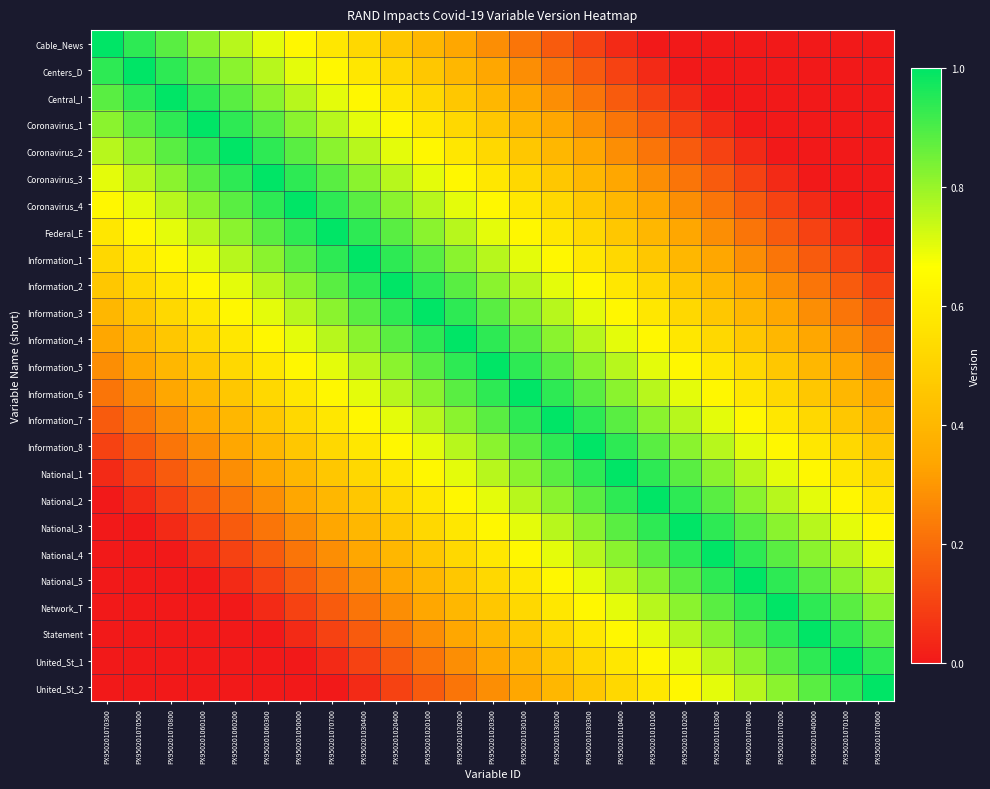

Reading left to right, transcribe all the data shown in this chart.

Cable_News: PX950201070300=1.0	PX950201070500=0.9	PX950201070800=0.9	PX950201060100=0.8	PX950201060200=0.8	PX950201060300=0.7	PX950201050000=0.6	PX950201070700=0.6	PX950201030400=0.5	PX950201020400=0.5	PX950201020100=0.4	PX950201020200=0.3	PX950201020300=0.3	PX950201030100=0.2	PX950201030200=0.2	PX950201030300=0.1	PX950201010400=0.0	PX950201010100=0.0	PX950201010200=0.0	PX950201010300=0.0	PX950201070400=0.0	PX950201070200=0.0	PX950201040000=0.0	PX950201070100=0.0	PX950201070600=0.0
Centers_D: PX950201070300=0.9	PX950201070500=1.0	PX950201070800=0.9	PX950201060100=0.9	PX950201060200=0.8	PX950201060300=0.8	PX950201050000=0.7	PX950201070700=0.6	PX950201030400=0.6	PX950201020400=0.5	PX950201020100=0.5	PX950201020200=0.4	PX950201020300=0.3	PX950201030100=0.3	PX950201030200=0.2	PX950201030300=0.2	PX950201010400=0.1	PX950201010100=0.0	PX950201010200=0.0	PX950201010300=0.0	PX950201070400=0.0	PX950201070200=0.0	PX950201040000=0.0	PX950201070100=0.0	PX950201070600=0.0
Central_I: PX950201070300=0.9	PX950201070500=0.9	PX950201070800=1.0	PX950201060100=0.9	PX950201060200=0.9	PX950201060300=0.8	PX950201050000=0.8	PX950201070700=0.7	PX950201030400=0.6	PX950201020400=0.6	PX950201020100=0.5	PX950201020200=0.5	PX950201020300=0.4	PX950201030100=0.3	PX950201030200=0.3	PX950201030300=0.2	PX950201010400=0.2	PX950201010100=0.1	PX950201010200=0.0	PX950201010300=0.0	PX950201070400=0.0	PX950201070200=0.0	PX950201040000=0.0	PX950201070100=0.0	PX950201070600=0.0
Coronavirus_1: PX950201070300=0.8	PX950201070500=0.9	PX950201070800=0.9	PX950201060100=1.0	PX950201060200=0.9	PX950201060300=0.9	PX950201050000=0.8	PX950201070700=0.8	PX950201030400=0.7	PX950201020400=0.6	PX950201020100=0.6	PX950201020200=0.5	PX950201020300=0.5	PX950201030100=0.4	PX950201030200=0.3	PX950201030300=0.3	PX950201010400=0.2	PX950201010100=0.2	PX950201010200=0.1	PX950201010300=0.0	PX950201070400=0.0	PX950201070200=0.0	PX950201040000=0.0	PX950201070100=0.0	PX950201070600=0.0
Coronavirus_2: PX950201070300=0.8	PX950201070500=0.8	PX950201070800=0.9	PX950201060100=0.9	PX950201060200=1.0	PX950201060300=0.9	PX950201050000=0.9	PX950201070700=0.8	PX950201030400=0.8	PX950201020400=0.7	PX950201020100=0.6	PX950201020200=0.6	PX950201020300=0.5	PX950201030100=0.5	PX950201030200=0.4	PX950201030300=0.3	PX950201010400=0.3	PX950201010100=0.2	PX950201010200=0.2	PX950201010300=0.1	PX950201070400=0.0	PX950201070200=0.0	PX950201040000=0.0	PX950201070100=0.0	PX950201070600=0.0
Coronavirus_3: PX950201070300=0.7	PX950201070500=0.8	PX950201070800=0.8	PX950201060100=0.9	PX950201060200=0.9	PX950201060300=1.0	PX950201050000=0.9	PX950201070700=0.9	PX950201030400=0.8	PX950201020400=0.8	PX950201020100=0.7	PX950201020200=0.6	PX950201020300=0.6	PX950201030100=0.5	PX950201030200=0.5	PX950201030300=0.4	PX950201010400=0.3	PX950201010100=0.3	PX950201010200=0.2	PX950201010300=0.2	PX950201070400=0.1	PX950201070200=0.0	PX950201040000=0.0	PX950201070100=0.0	PX950201070600=0.0
Coronavirus_4: PX950201070300=0.6	PX950201070500=0.7	PX950201070800=0.8	PX950201060100=0.8	PX950201060200=0.9	PX950201060300=0.9	PX950201050000=1.0	PX950201070700=0.9	PX950201030400=0.9	PX950201020400=0.8	PX950201020100=0.8	PX950201020200=0.7	PX950201020300=0.6	PX950201030100=0.6	PX950201030200=0.5	PX950201030300=0.5	PX950201010400=0.4	PX950201010100=0.3	PX950201010200=0.3	PX950201010300=0.2	PX950201070400=0.2	PX950201070200=0.1	PX950201040000=0.0	PX950201070100=0.0	PX950201070600=0.0
Federal_E: PX950201070300=0.6	PX950201070500=0.6	PX950201070800=0.7	PX950201060100=0.8	PX950201060200=0.8	PX950201060300=0.9	PX950201050000=0.9	PX950201070700=1.0	PX950201030400=0.9	PX950201020400=0.9	PX950201020100=0.8	PX950201020200=0.8	PX950201020300=0.7	PX950201030100=0.6	PX950201030200=0.6	PX950201030300=0.5	PX950201010400=0.5	PX950201010100=0.4	PX950201010200=0.3	PX950201010300=0.3	PX950201070400=0.2	PX950201070200=0.2	PX950201040000=0.1	PX950201070100=0.0	PX950201070600=0.0
Information_1: PX950201070300=0.5	PX950201070500=0.6	PX950201070800=0.6	PX950201060100=0.7	PX950201060200=0.8	PX950201060300=0.8	PX950201050000=0.9	PX950201070700=0.9	PX950201030400=1.0	PX950201020400=0.9	PX950201020100=0.9	PX950201020200=0.8	PX950201020300=0.8	PX950201030100=0.7	PX950201030200=0.6	PX950201030300=0.6	PX950201010400=0.5	PX950201010100=0.5	PX950201010200=0.4	PX950201010300=0.3	PX950201070400=0.3	PX950201070200=0.2	PX950201040000=0.2	PX950201070100=0.1	PX950201070600=0.0
Information_2: PX950201070300=0.5	PX950201070500=0.5	PX950201070800=0.6	PX950201060100=0.6	PX950201060200=0.7	PX950201060300=0.8	PX950201050000=0.8	PX950201070700=0.9	PX950201030400=0.9	PX950201020400=1.0	PX950201020100=0.9	PX950201020200=0.9	PX950201020300=0.8	PX950201030100=0.8	PX950201030200=0.7	PX950201030300=0.6	PX950201010400=0.6	PX950201010100=0.5	PX950201010200=0.5	PX950201010300=0.4	PX950201070400=0.3	PX950201070200=0.3	PX950201040000=0.2	PX950201070100=0.2	PX950201070600=0.1
Information_3: PX950201070300=0.4	PX950201070500=0.5	PX950201070800=0.5	PX950201060100=0.6	PX950201060200=0.6	PX950201060300=0.7	PX950201050000=0.8	PX950201070700=0.8	PX950201030400=0.9	PX950201020400=0.9	PX950201020100=1.0	PX950201020200=0.9	PX950201020300=0.9	PX950201030100=0.8	PX950201030200=0.8	PX950201030300=0.7	PX950201010400=0.6	PX950201010100=0.6	PX950201010200=0.5	PX950201010300=0.5	PX950201070400=0.4	PX950201070200=0.3	PX950201040000=0.3	PX950201070100=0.2	PX950201070600=0.2
Information_4: PX950201070300=0.3	PX950201070500=0.4	PX950201070800=0.5	PX950201060100=0.5	PX950201060200=0.6	PX950201060300=0.6	PX950201050000=0.7	PX950201070700=0.8	PX950201030400=0.8	PX950201020400=0.9	PX950201020100=0.9	PX950201020200=1.0	PX950201020300=0.9	PX950201030100=0.9	PX950201030200=0.8	PX950201030300=0.8	PX950201010400=0.7	PX950201010100=0.6	PX950201010200=0.6	PX950201010300=0.5	PX950201070400=0.5	PX950201070200=0.4	PX950201040000=0.3	PX950201070100=0.3	PX950201070600=0.2
Information_5: PX950201070300=0.3	PX950201070500=0.3	PX950201070800=0.4	PX950201060100=0.5	PX950201060200=0.5	PX950201060300=0.6	PX950201050000=0.6	PX950201070700=0.7	PX950201030400=0.8	PX950201020400=0.8	PX950201020100=0.9	PX950201020200=0.9	PX950201020300=1.0	PX950201030100=0.9	PX950201030200=0.9	PX950201030300=0.8	PX950201010400=0.8	PX950201010100=0.7	PX950201010200=0.6	PX950201010300=0.6	PX950201070400=0.5	PX950201070200=0.5	PX950201040000=0.4	PX950201070100=0.3	PX950201070600=0.3
Information_6: PX950201070300=0.2	PX950201070500=0.3	PX950201070800=0.3	PX950201060100=0.4	PX950201060200=0.5	PX950201060300=0.5	PX950201050000=0.6	PX950201070700=0.6	PX950201030400=0.7	PX950201020400=0.8	PX950201020100=0.8	PX950201020200=0.9	PX950201020300=0.9	PX950201030100=1.0	PX950201030200=0.9	PX950201030300=0.9	PX950201010400=0.8	PX950201010100=0.8	PX950201010200=0.7	PX950201010300=0.6	PX950201070400=0.6	PX950201070200=0.5	PX950201040000=0.5	PX950201070100=0.4	PX950201070600=0.3
Information_7: PX950201070300=0.2	PX950201070500=0.2	PX950201070800=0.3	PX950201060100=0.3	PX950201060200=0.4	PX950201060300=0.5	PX950201050000=0.5	PX950201070700=0.6	PX950201030400=0.6	PX950201020400=0.7	PX950201020100=0.8	PX950201020200=0.8	PX950201020300=0.9	PX950201030100=0.9	PX950201030200=1.0	PX950201030300=0.9	PX950201010400=0.9	PX950201010100=0.8	PX950201010200=0.8	PX950201010300=0.7	PX950201070400=0.6	PX950201070200=0.6	PX950201040000=0.5	PX950201070100=0.5	PX950201070600=0.4
Information_8: PX950201070300=0.1	PX950201070500=0.2	PX950201070800=0.2	PX950201060100=0.3	PX950201060200=0.3	PX950201060300=0.4	PX950201050000=0.5	PX950201070700=0.5	PX950201030400=0.6	PX950201020400=0.6	PX950201020100=0.7	PX950201020200=0.8	PX950201020300=0.8	PX950201030100=0.9	PX950201030200=0.9	PX950201030300=1.0	PX950201010400=0.9	PX950201010100=0.9	PX950201010200=0.8	PX950201010300=0.8	PX950201070400=0.7	PX950201070200=0.6	PX950201040000=0.6	PX950201070100=0.5	PX950201070600=0.5
National_1: PX950201070300=0.0	PX950201070500=0.1	PX950201070800=0.2	PX950201060100=0.2	PX950201060200=0.3	PX950201060300=0.3	PX950201050000=0.4	PX950201070700=0.5	PX950201030400=0.5	PX950201020400=0.6	PX950201020100=0.6	PX950201020200=0.7	PX950201020300=0.8	PX950201030100=0.8	PX950201030200=0.9	PX950201030300=0.9	PX950201010400=1.0	PX950201010100=0.9	PX950201010200=0.9	PX950201010300=0.8	PX950201070400=0.8	PX950201070200=0.7	PX950201040000=0.6	PX950201070100=0.6	PX950201070600=0.5
National_2: PX950201070300=0.0	PX950201070500=0.0	PX950201070800=0.1	PX950201060100=0.2	PX950201060200=0.2	PX950201060300=0.3	PX950201050000=0.3	PX950201070700=0.4	PX950201030400=0.5	PX950201020400=0.5	PX950201020100=0.6	PX950201020200=0.6	PX950201020300=0.7	PX950201030100=0.8	PX950201030200=0.8	PX950201030300=0.9	PX950201010400=0.9	PX950201010100=1.0	PX950201010200=0.9	PX950201010300=0.9	PX950201070400=0.8	PX950201070200=0.8	PX950201040000=0.7	PX950201070100=0.6	PX950201070600=0.6
National_3: PX950201070300=0.0	PX950201070500=0.0	PX950201070800=0.0	PX950201060100=0.1	PX950201060200=0.2	PX950201060300=0.2	PX950201050000=0.3	PX950201070700=0.3	PX950201030400=0.4	PX950201020400=0.5	PX950201020100=0.5	PX950201020200=0.6	PX950201020300=0.6	PX950201030100=0.7	PX950201030200=0.8	PX950201030300=0.8	PX950201010400=0.9	PX950201010100=0.9	PX950201010200=1.0	PX950201010300=0.9	PX950201070400=0.9	PX950201070200=0.8	PX950201040000=0.8	PX950201070100=0.7	PX950201070600=0.6
National_4: PX950201070300=0.0	PX950201070500=0.0	PX950201070800=0.0	PX950201060100=0.0	PX950201060200=0.1	PX950201060300=0.2	PX950201050000=0.2	PX950201070700=0.3	PX950201030400=0.3	PX950201020400=0.4	PX950201020100=0.5	PX950201020200=0.5	PX950201020300=0.6	PX950201030100=0.6	PX950201030200=0.7	PX950201030300=0.8	PX950201010400=0.8	PX950201010100=0.9	PX950201010200=0.9	PX950201010300=1.0	PX950201070400=0.9	PX950201070200=0.9	PX950201040000=0.8	PX950201070100=0.8	PX950201070600=0.7
National_5: PX950201070300=0.0	PX950201070500=0.0	PX950201070800=0.0	PX950201060100=0.0	PX950201060200=0.0	PX950201060300=0.1	PX950201050000=0.2	PX950201070700=0.2	PX950201030400=0.3	PX950201020400=0.3	PX950201020100=0.4	PX950201020200=0.5	PX950201020300=0.5	PX950201030100=0.6	PX950201030200=0.6	PX950201030300=0.7	PX950201010400=0.8	PX950201010100=0.8	PX950201010200=0.9	PX950201010300=0.9	PX950201070400=1.0	PX950201070200=0.9	PX950201040000=0.9	PX950201070100=0.8	PX950201070600=0.8
Network_T: PX950201070300=0.0	PX950201070500=0.0	PX950201070800=0.0	PX950201060100=0.0	PX950201060200=0.0	PX950201060300=0.0	PX950201050000=0.1	PX950201070700=0.2	PX950201030400=0.2	PX950201020400=0.3	PX950201020100=0.3	PX950201020200=0.4	PX950201020300=0.5	PX950201030100=0.5	PX950201030200=0.6	PX950201030300=0.6	PX950201010400=0.7	PX950201010100=0.8	PX950201010200=0.8	PX950201010300=0.9	PX950201070400=0.9	PX950201070200=1.0	PX950201040000=0.9	PX950201070100=0.9	PX950201070600=0.8
Statement: PX950201070300=0.0	PX950201070500=0.0	PX950201070800=0.0	PX950201060100=0.0	PX950201060200=0.0	PX950201060300=0.0	PX950201050000=0.0	PX950201070700=0.1	PX950201030400=0.2	PX950201020400=0.2	PX950201020100=0.3	PX950201020200=0.3	PX950201020300=0.4	PX950201030100=0.5	PX950201030200=0.5	PX950201030300=0.6	PX950201010400=0.6	PX950201010100=0.7	PX950201010200=0.8	PX950201010300=0.8	PX950201070400=0.9	PX950201070200=0.9	PX950201040000=1.0	PX950201070100=0.9	PX950201070600=0.9
United_St_1: PX950201070300=0.0	PX950201070500=0.0	PX950201070800=0.0	PX950201060100=0.0	PX950201060200=0.0	PX950201060300=0.0	PX950201050000=0.0	PX950201070700=0.0	PX950201030400=0.1	PX950201020400=0.2	PX950201020100=0.2	PX950201020200=0.3	PX950201020300=0.3	PX950201030100=0.4	PX950201030200=0.5	PX950201030300=0.5	PX950201010400=0.6	PX950201010100=0.6	PX950201010200=0.7	PX950201010300=0.8	PX950201070400=0.8	PX950201070200=0.9	PX950201040000=0.9	PX950201070100=1.0	PX950201070600=0.9
United_St_2: PX950201070300=0.0	PX950201070500=0.0	PX950201070800=0.0	PX950201060100=0.0	PX950201060200=0.0	PX950201060300=0.0	PX950201050000=0.0	PX950201070700=0.0	PX950201030400=0.0	PX950201020400=0.1	PX950201020100=0.2	PX950201020200=0.2	PX950201020300=0.3	PX950201030100=0.3	PX950201030200=0.4	PX950201030300=0.5	PX950201010400=0.5	PX950201010100=0.6	PX950201010200=0.6	PX950201010300=0.7	PX950201070400=0.8	PX950201070200=0.8	PX950201040000=0.9	PX950201070100=0.9	PX950201070600=1.0